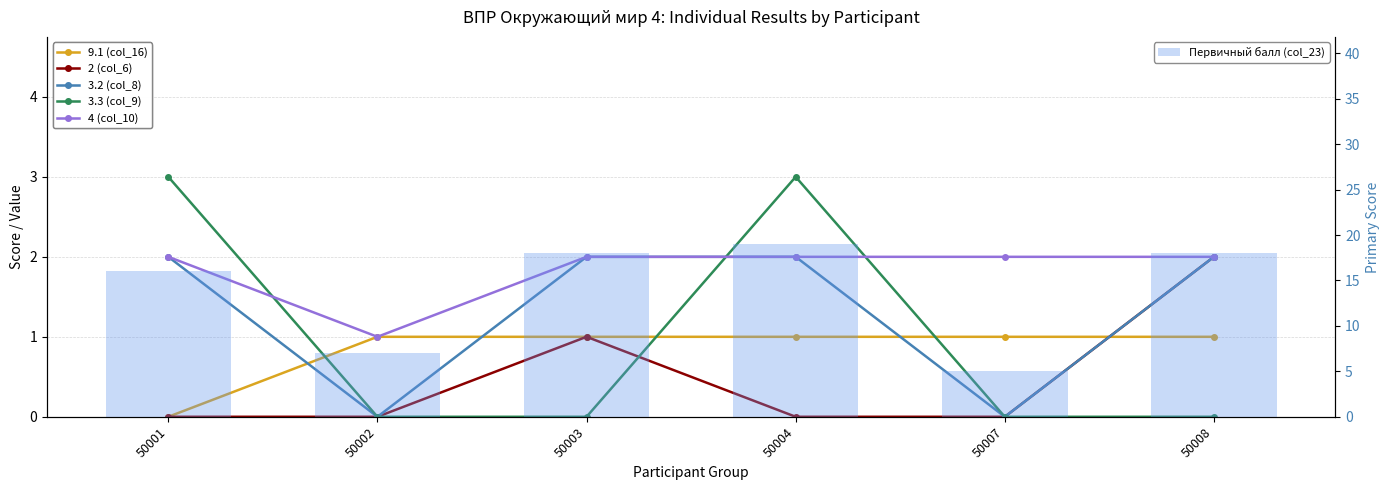

At how many categories does at least one series exceed 18?

1